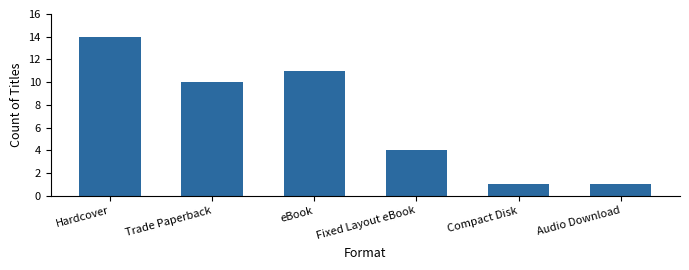

What is the sum of the values at Trade Paperback and Compact Disk?

11